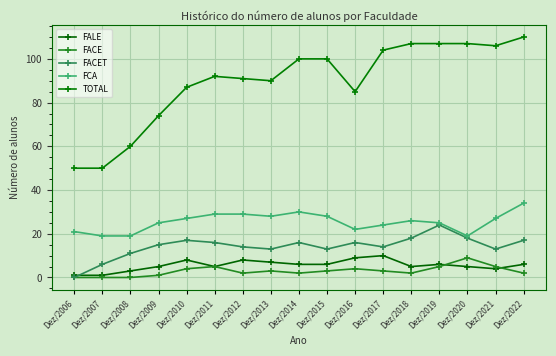

How many series are shown in this chart?

5